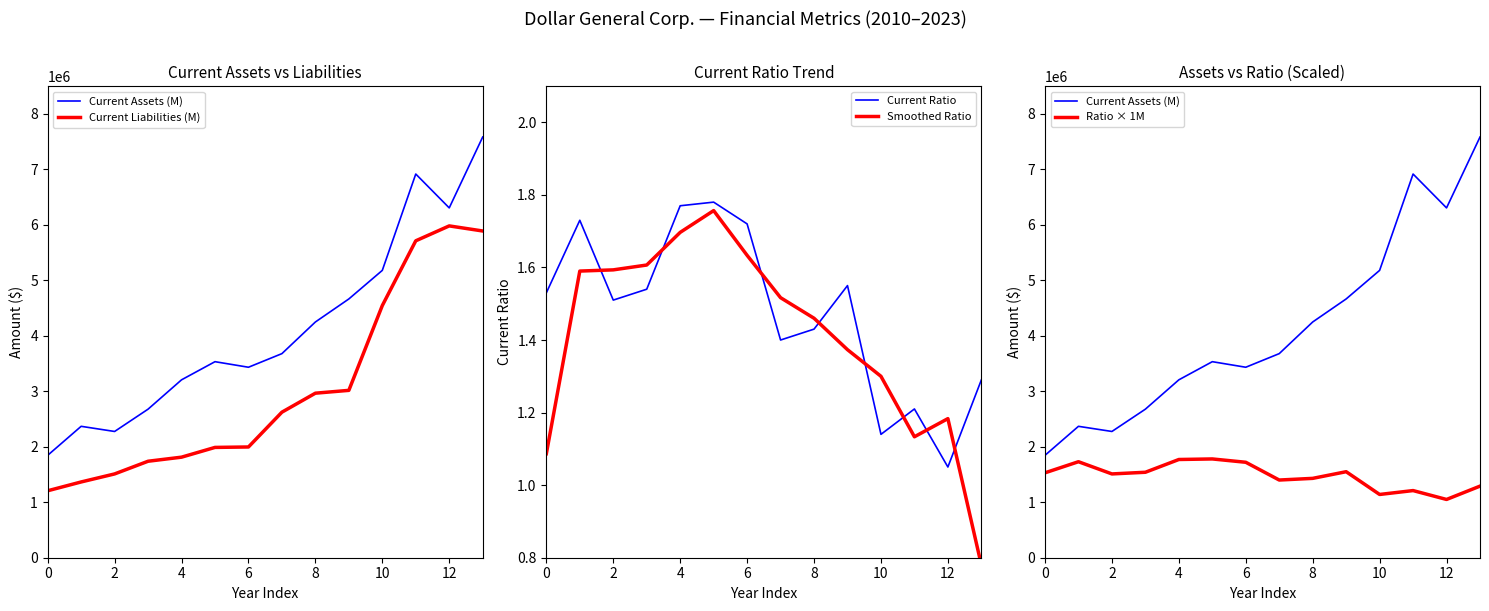

What is the minimum value shown in the chart?

0.8